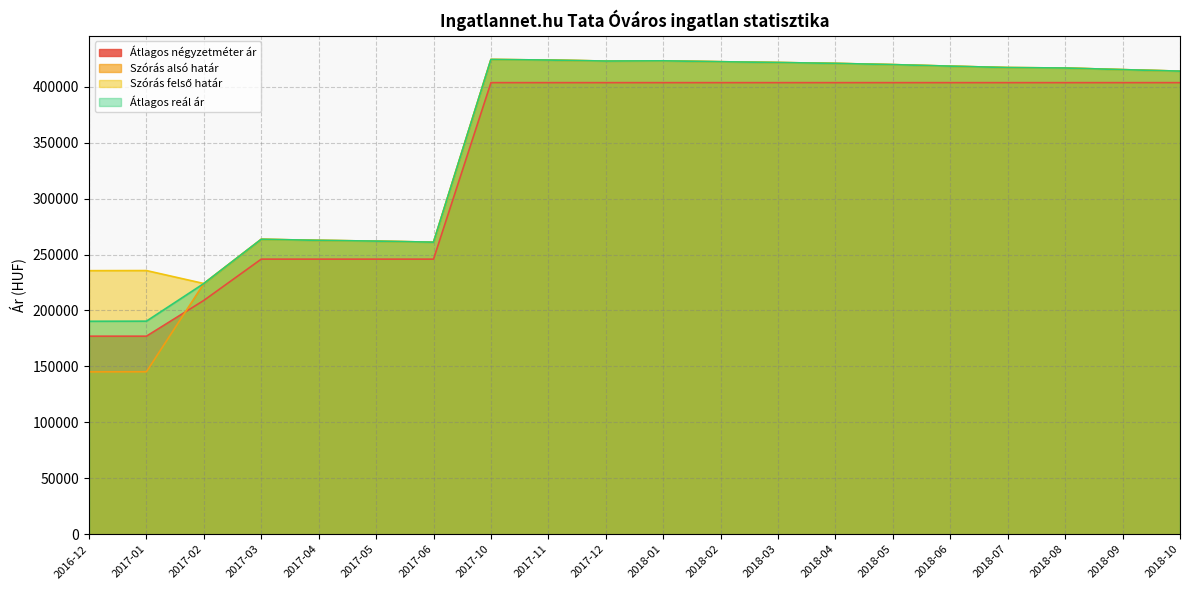

Where is Átlagos reál ár nearest to the value 307374?

2017-03